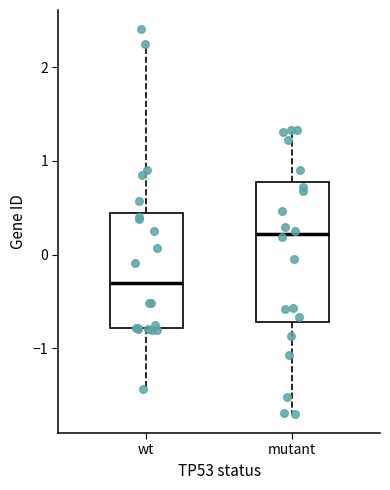

Which box's median line is the highest?

mutant